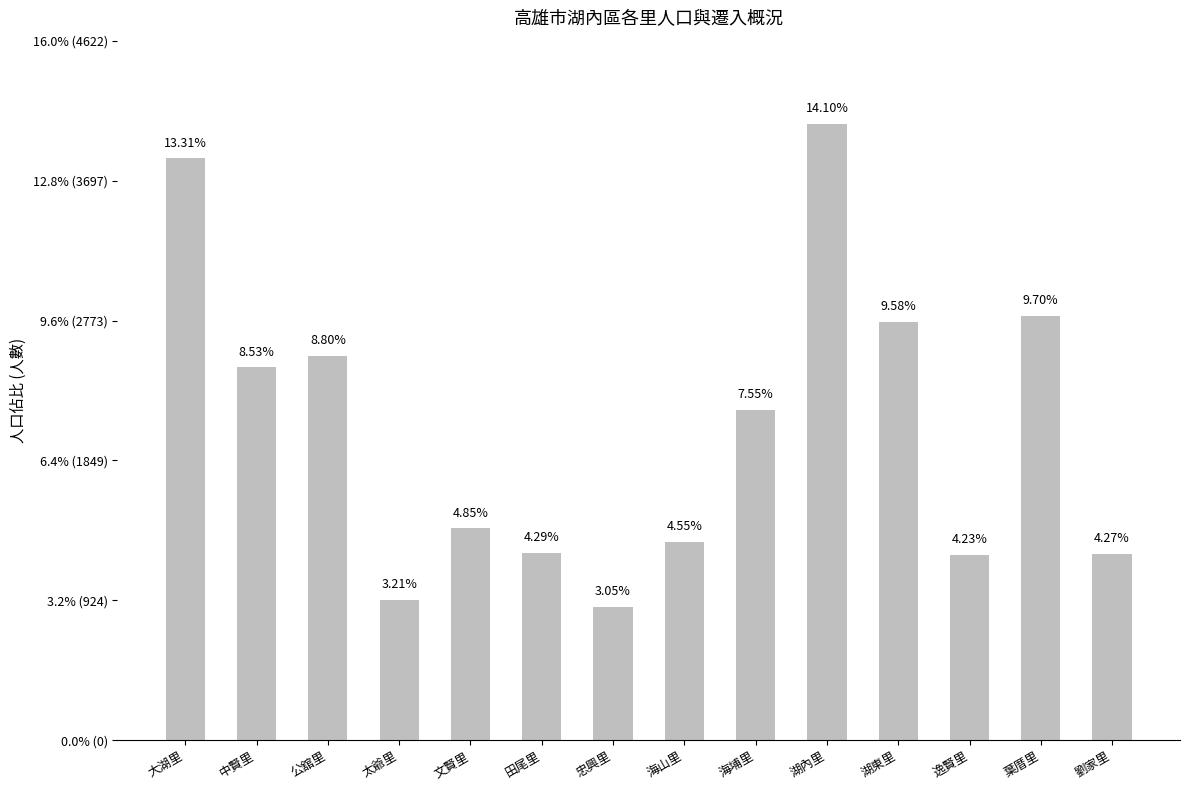

What is the value of the 8th bar from the left?

4.5